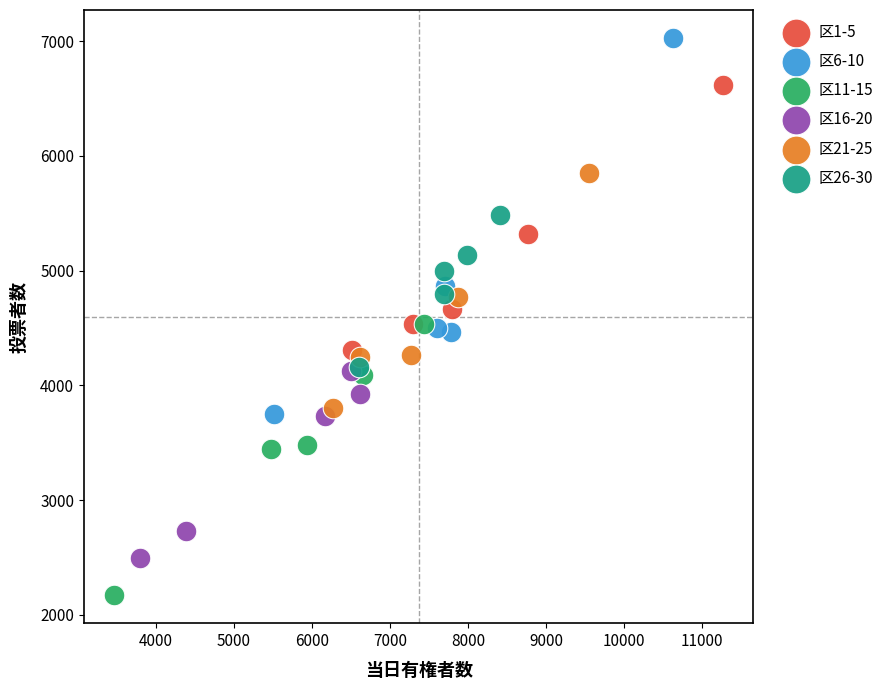

Which series reaches the minimum Y coordinate?

区11-15